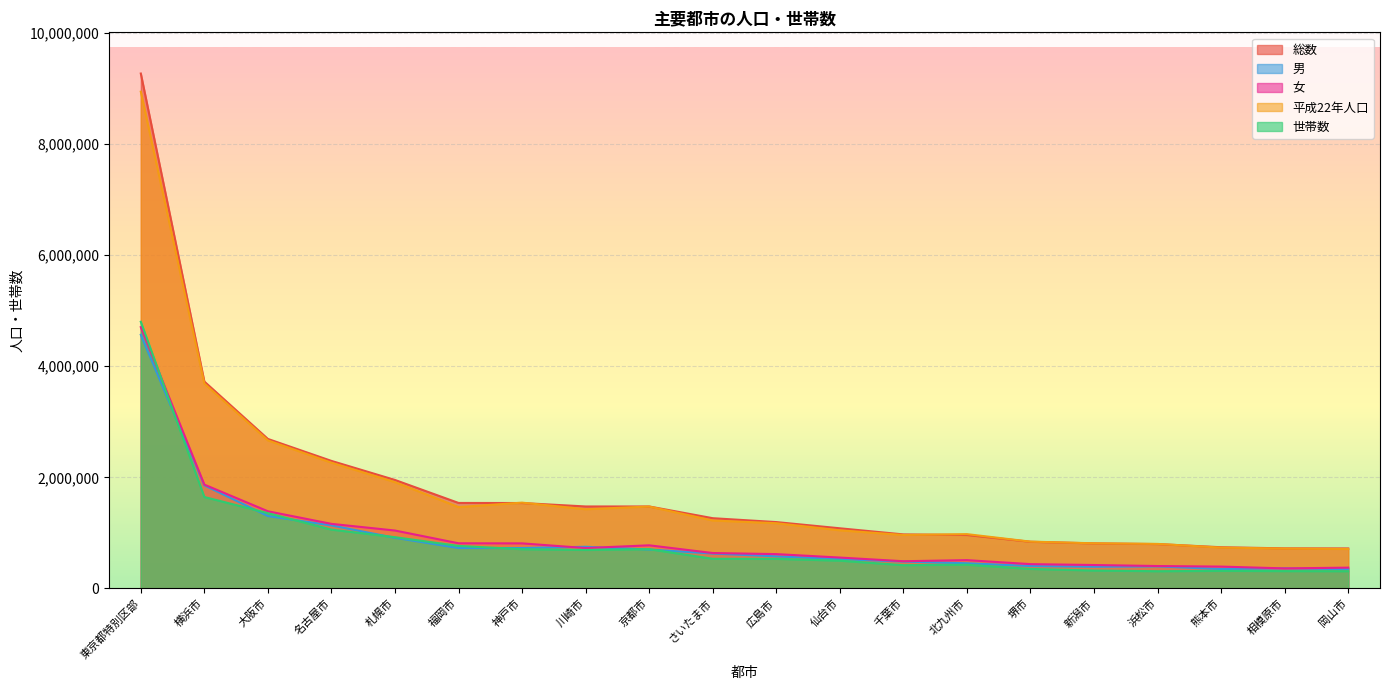

How many times do 女 and 世帯数 cross each other?

1